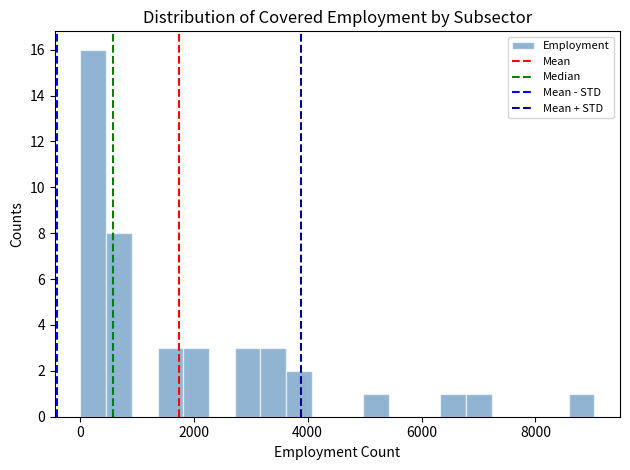

Read against the x-axis, roughly where is the centre of the tallest bar?

200